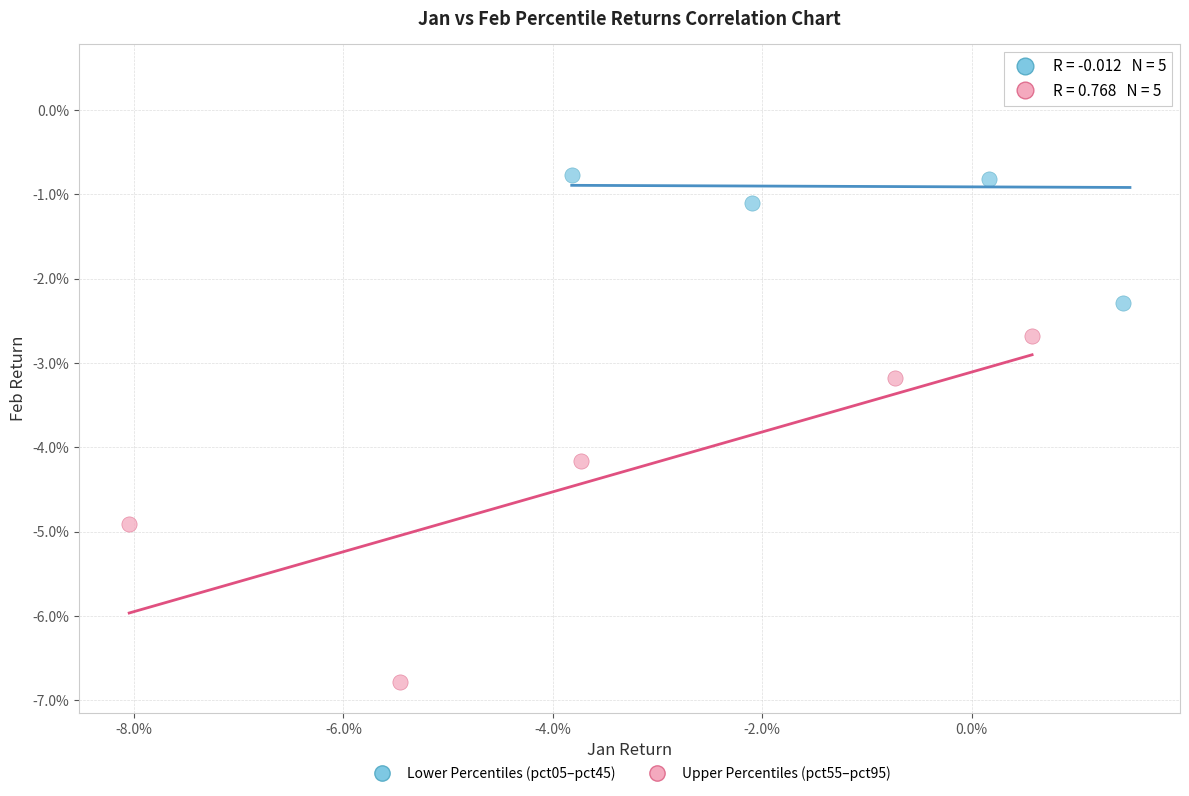

What are all the series names shown in the legend?

Lower Percentiles (pct05–pct45), Upper Percentiles (pct55–pct95)